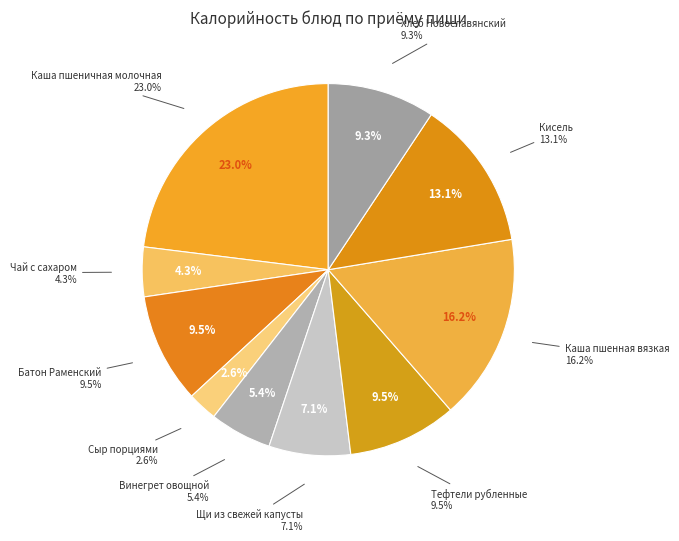

Approximately how many times larger is the value at Щи из свежей капусты compared to Винегрет овощной?

1.3